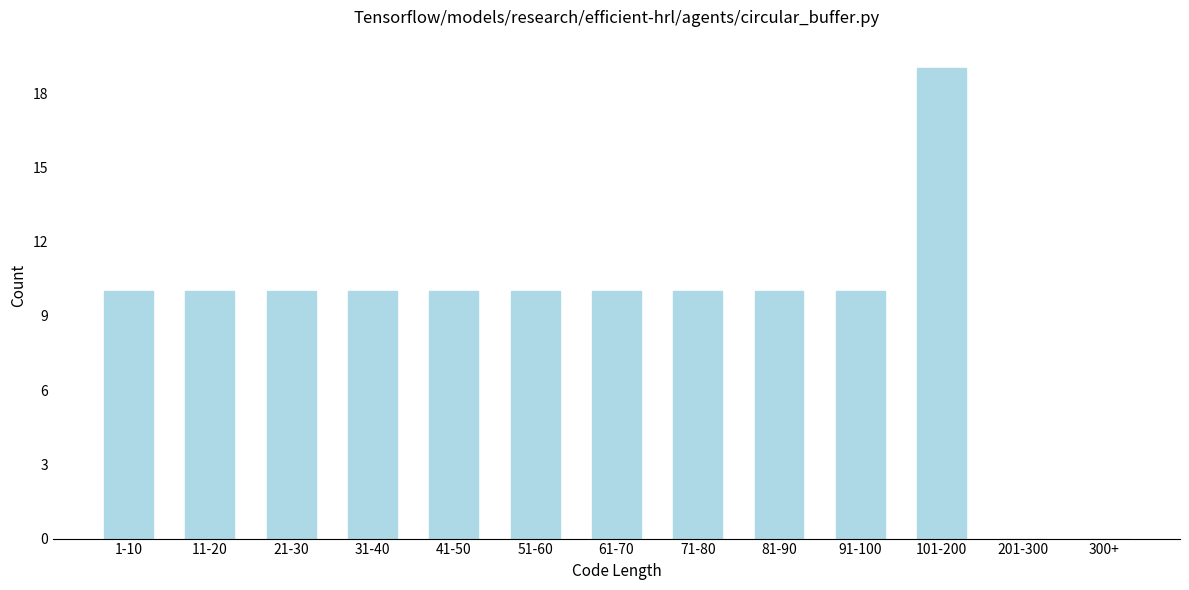

Reading right to left, transcribe all the data shown in this chart.

300+=0	201-300=0	101-200=19	91-100=10	81-90=10	71-80=10	61-70=10	51-60=10	41-50=10	31-40=10	21-30=10	11-20=10	1-10=10